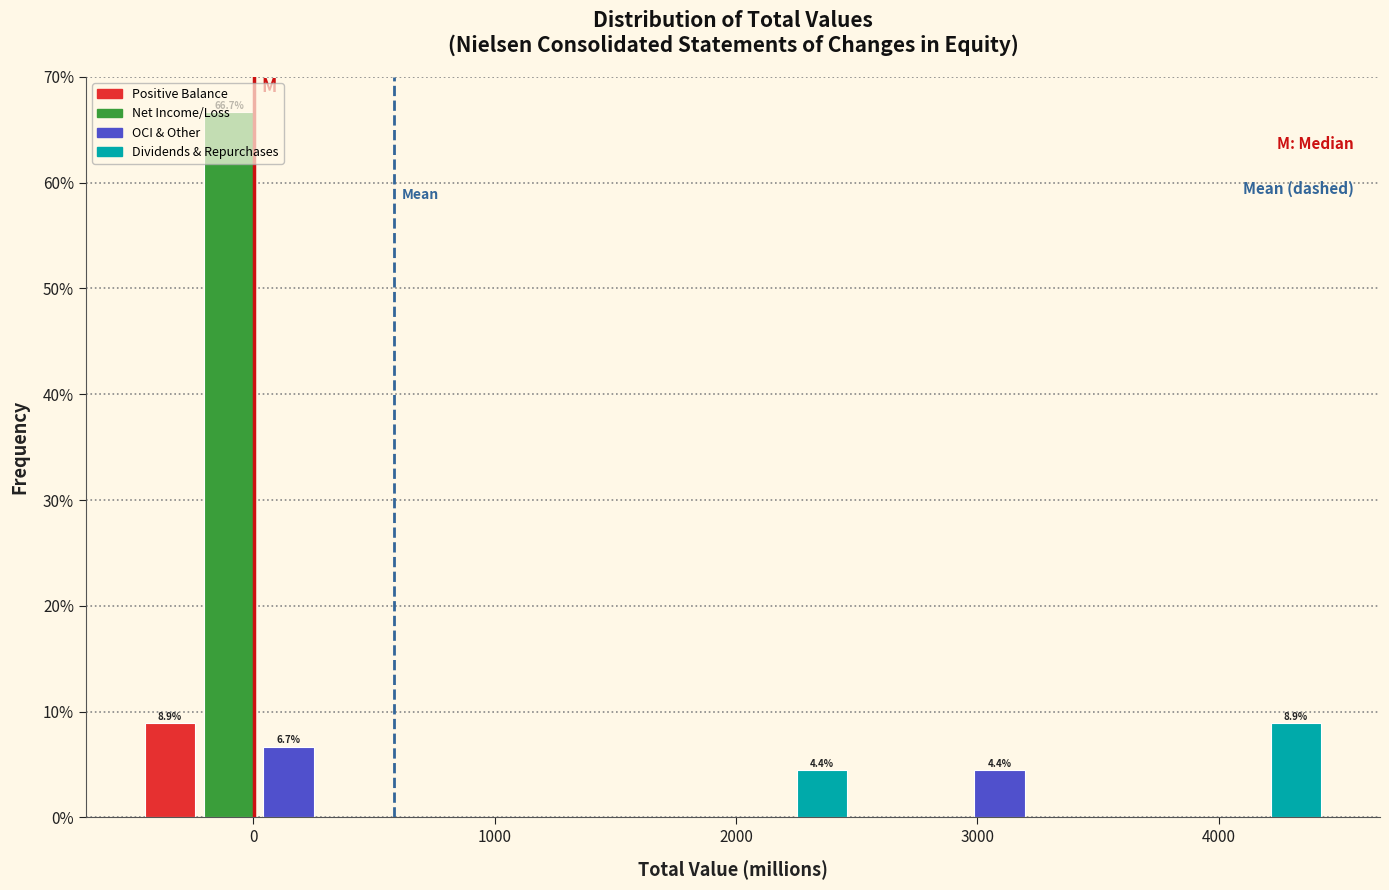

Read against the x-axis, roughly where is the centre of the tallest bar?

-100